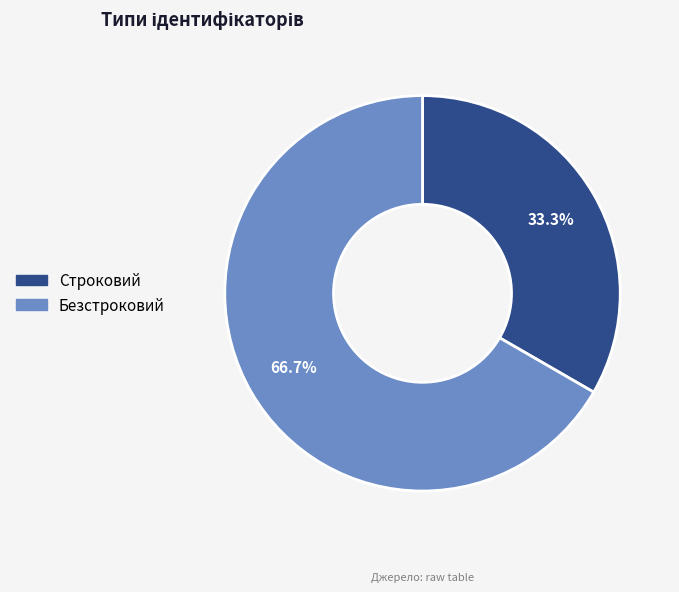

What percentage do Безстроковий and Строковий together represent?

100.0%